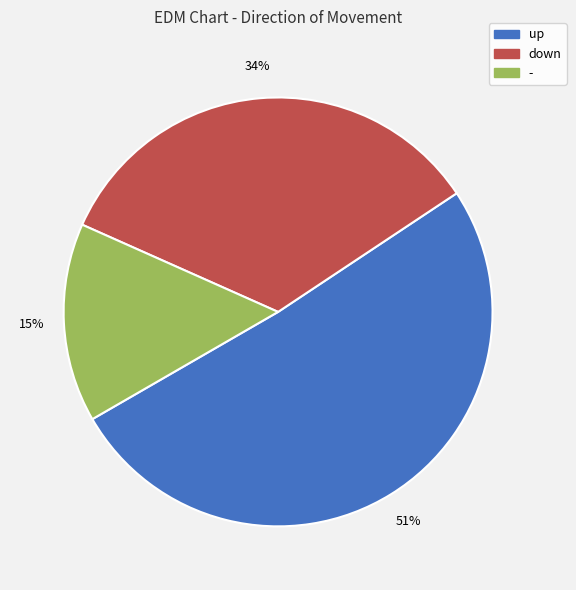

To the nearest percent, what percentage of the pie is up?

51%